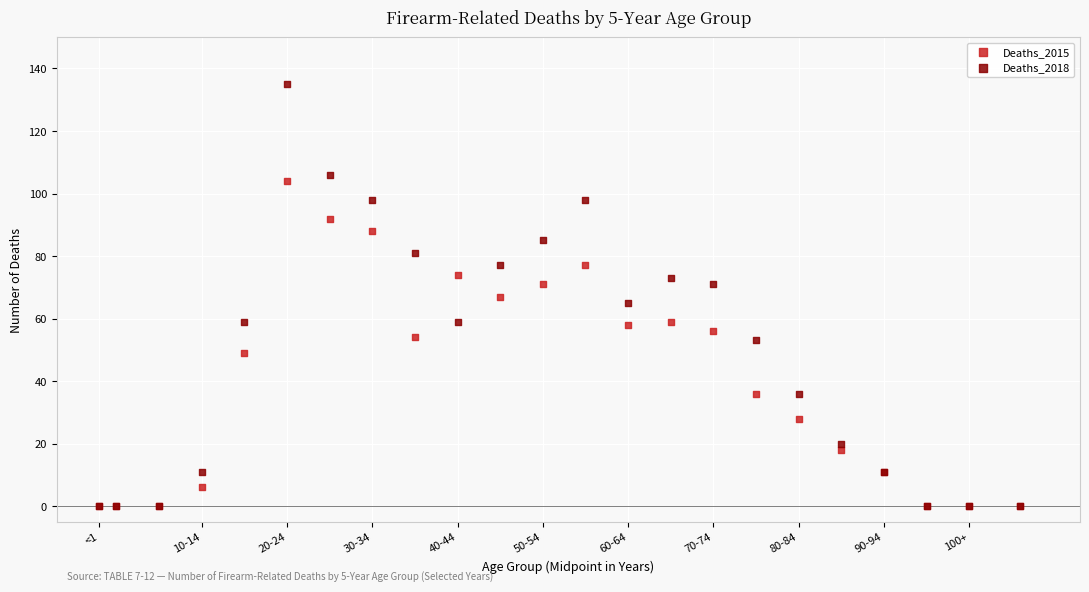

Which series contains the highest Y value?

Deaths_2018